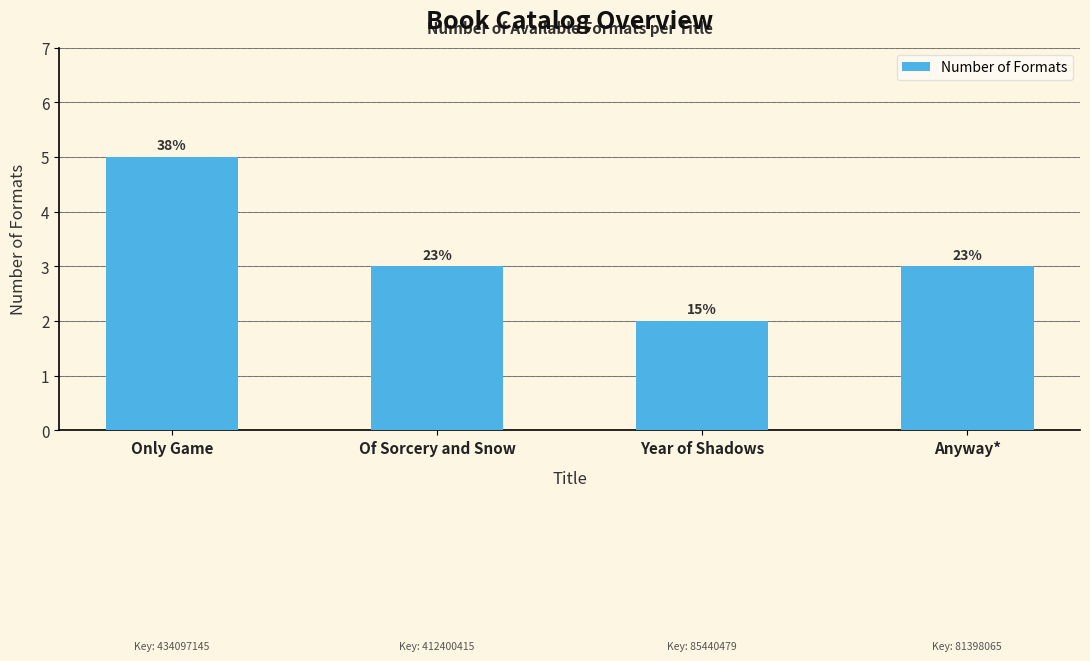

At which label is the value closest to 3?

Of Sorcery and Snow